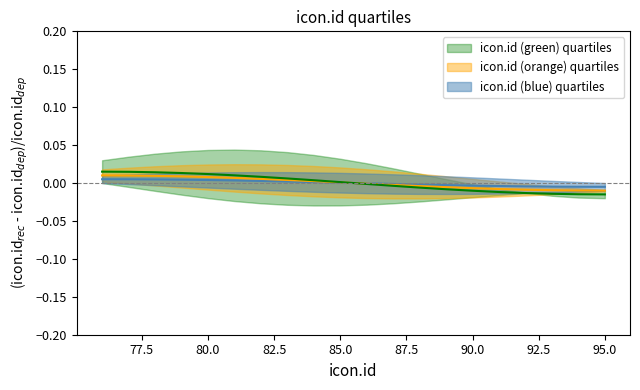

How many lines are shown in the chart?

3